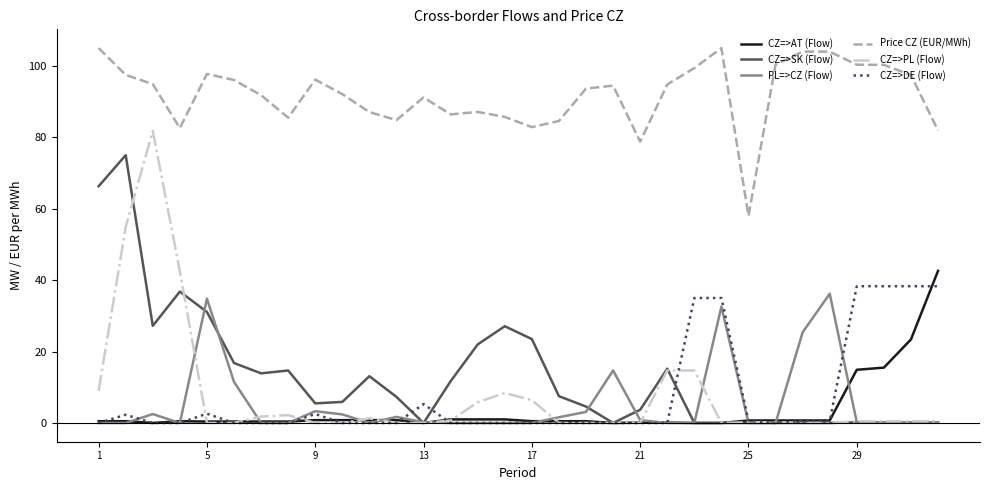

True or false: CZ=>PL (Flow) and Price CZ (EUR/MWh) cross at least once.

False